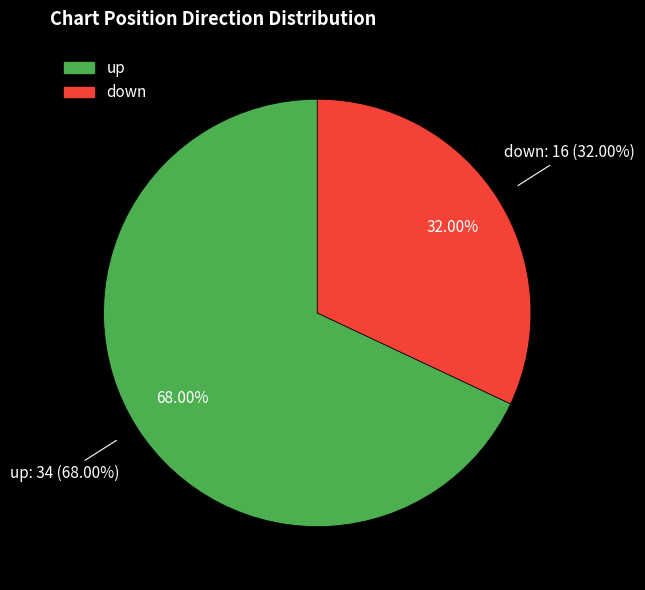

Which slice represents more than half of the pie?

up